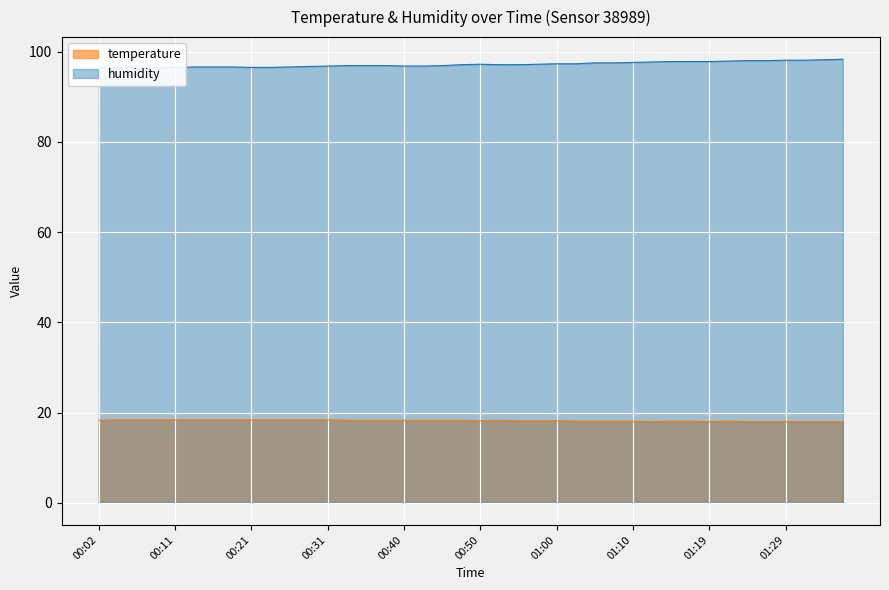

What is the label of the 29th point from the left?

01:10